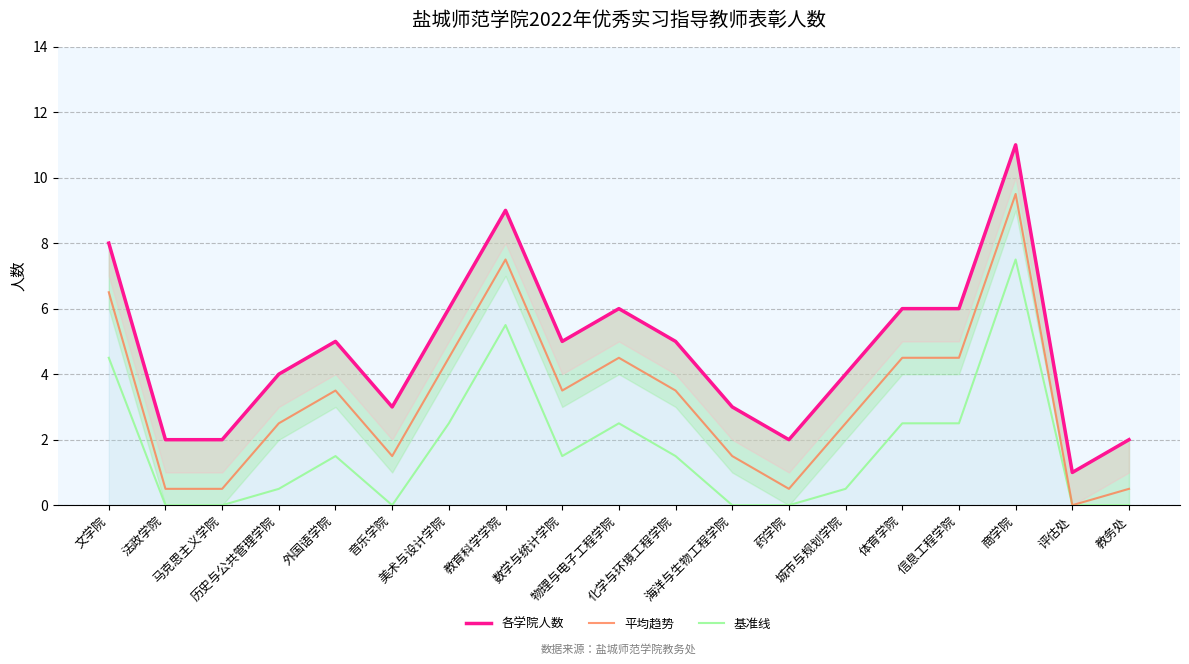

How many values in the 各学院人数 series are below 5?

9